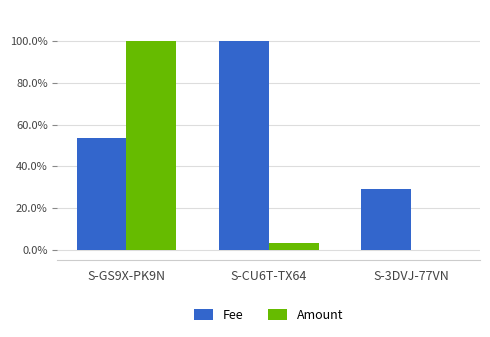

Rank the series at S-3DVJ-77VN from lowest to highest value.

Amount, Fee